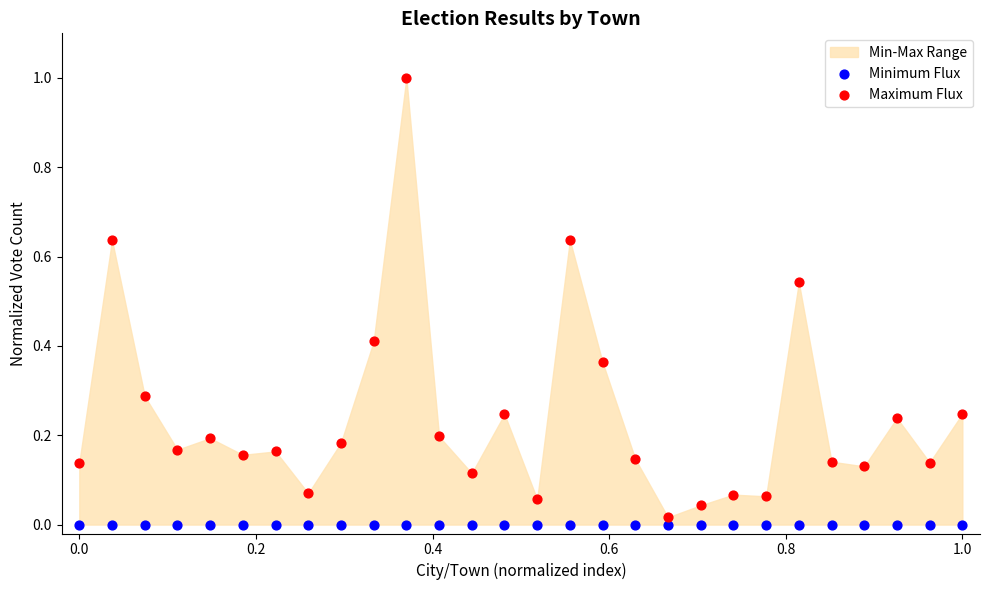

Which series reaches the maximum Y coordinate?

Maximum Flux